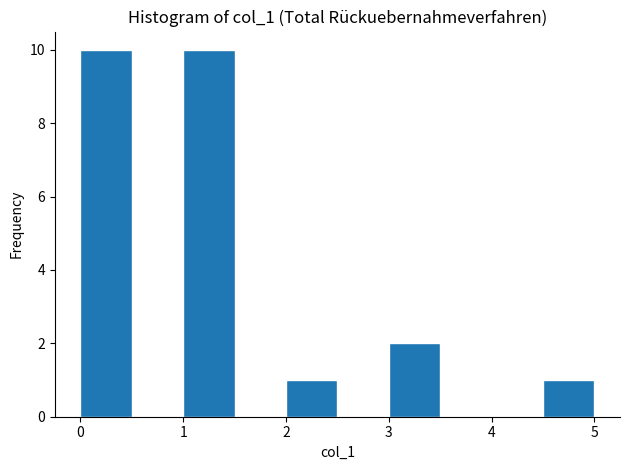

Reading left to right, list every bar in this chart as the range it spans on the x-axis followed by its height. The values are not printed on the chart, so give them approximately, as read against the axis.

0.0 to 0.5: 10
0.5 to 1.0: 0
1.0 to 1.5: 10
1.5 to 2.0: 0
2.0 to 2.5: 1
2.5 to 3.0: 0
3.0 to 3.5: 2
3.5 to 4.0: 0
4.0 to 4.5: 0
4.5 to 5.0: 1